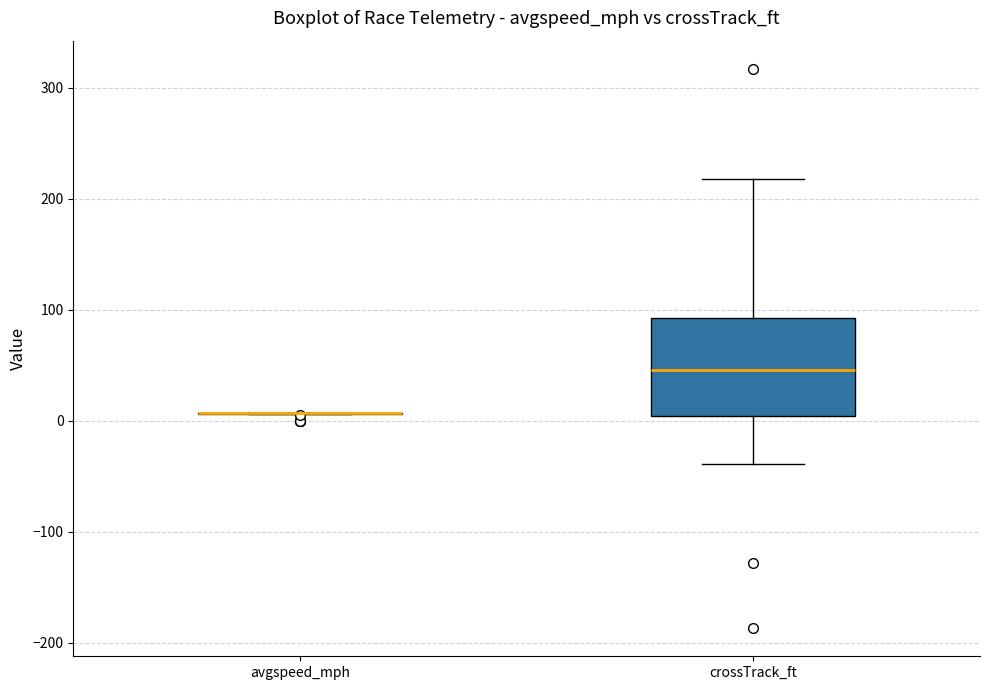

Comparing the boxes themselves (not the whiskers), which one is the tallest?

crossTrack_ft